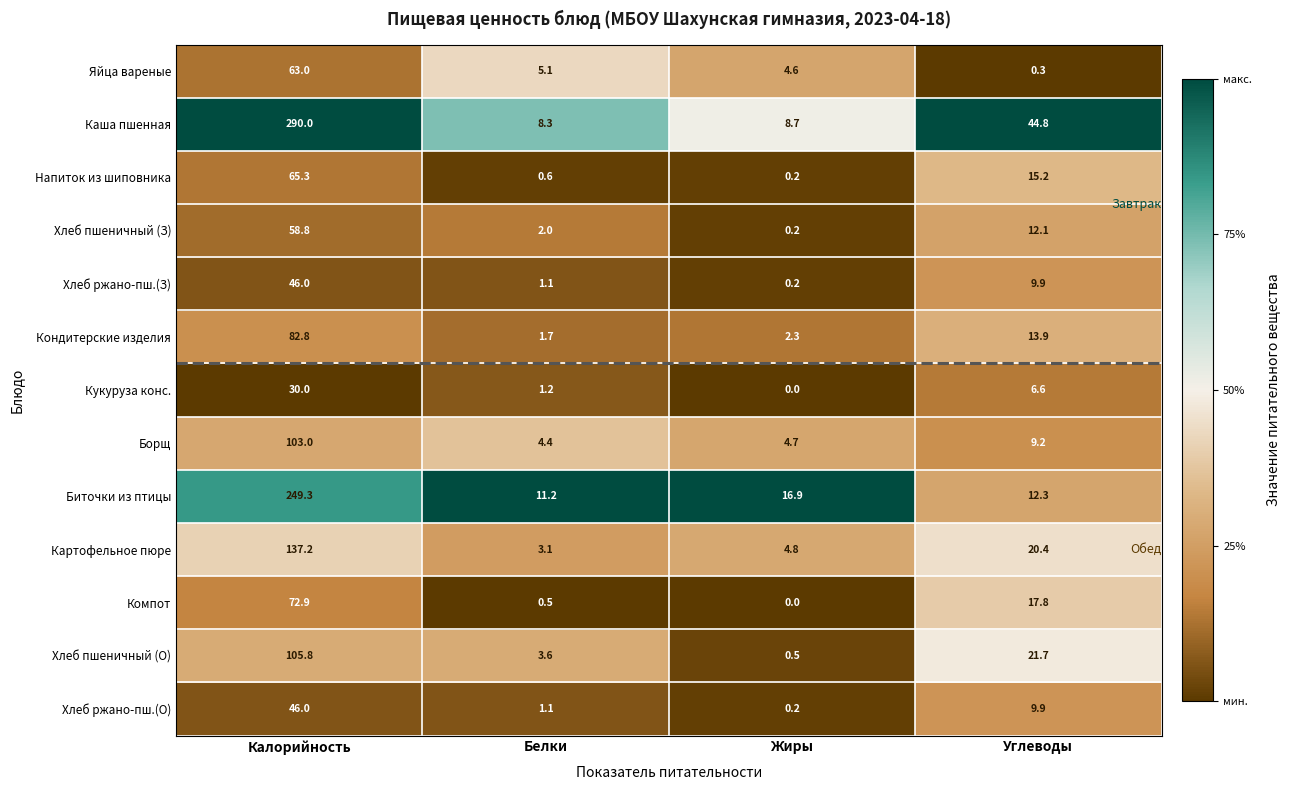

What is the total value across all series at Калорийность?

1350.1